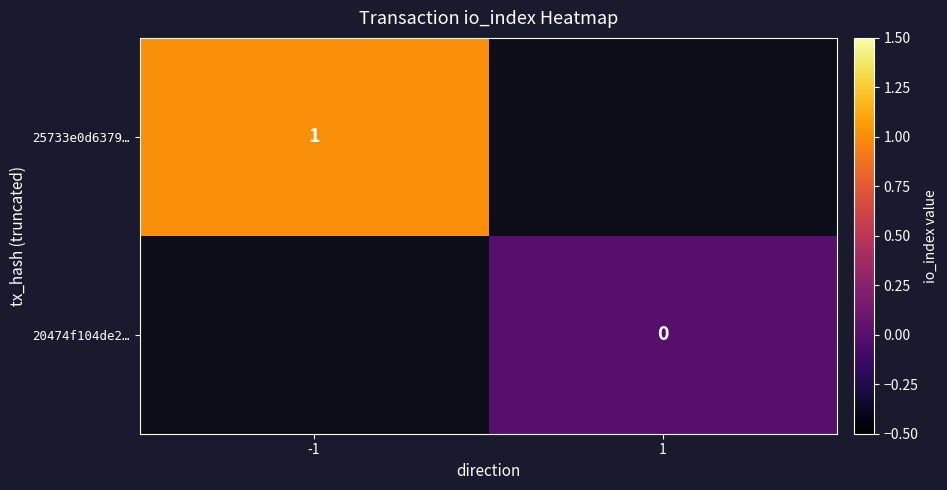

Which category has the highest value across all series?

-1